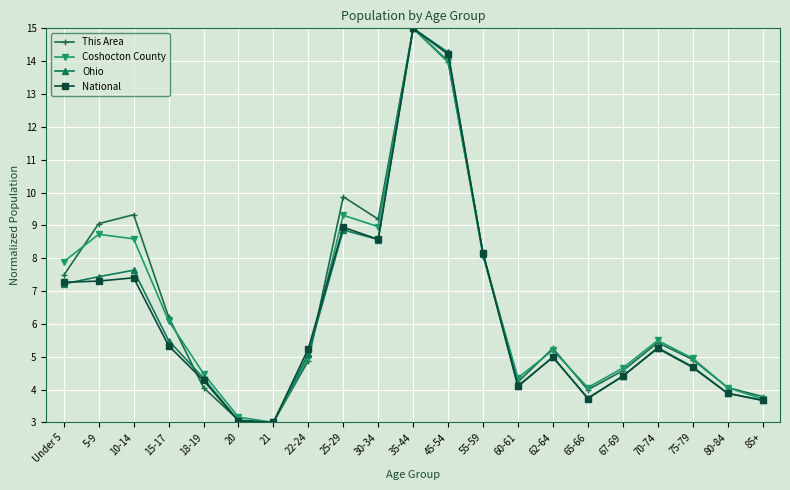

Is it true that Ohio equals 4.3 at 55-59?

False